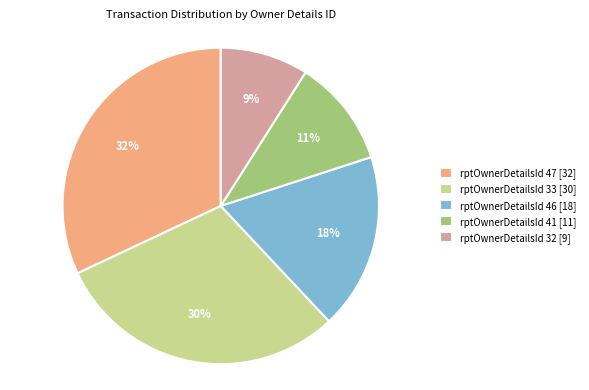

What percentage is the rptOwnerDetailsId 47 [32] slice, to the nearest percent?

32%